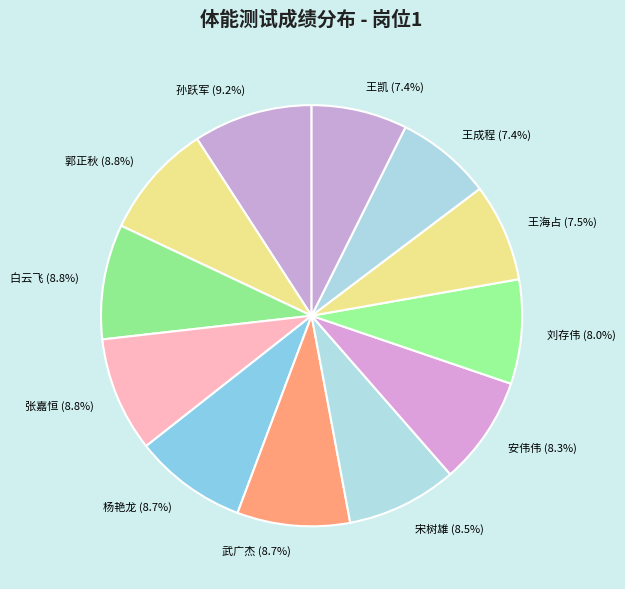

To the nearest percent, what percentage of the pie is 郭正秋?

9%